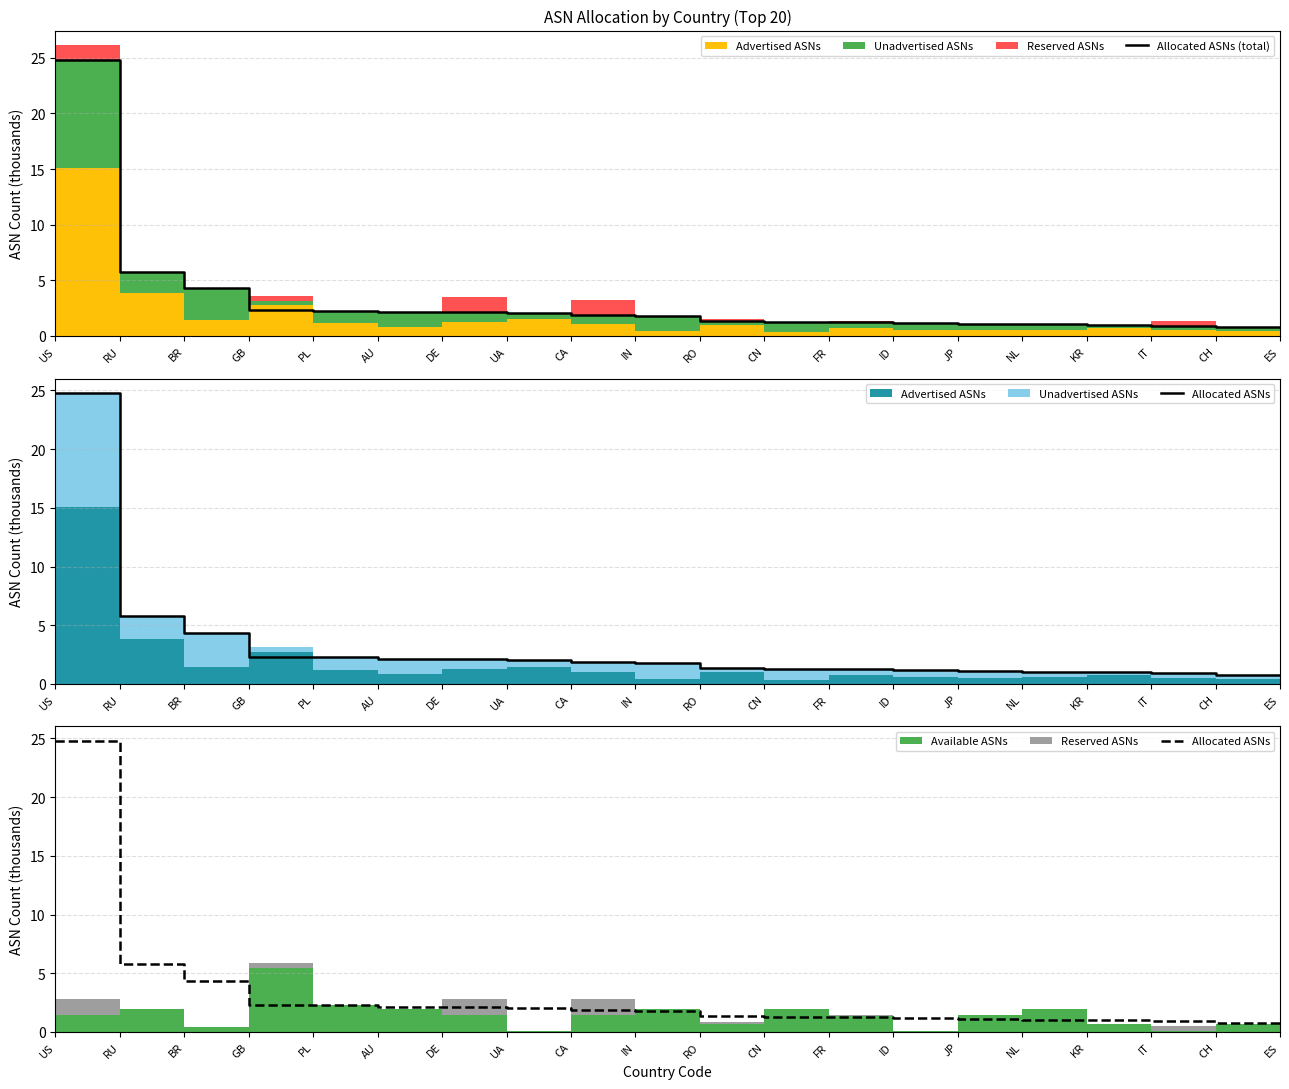

True or false: Allocated ASNs and Allocated ASNs (total) intersect in this chart.

False